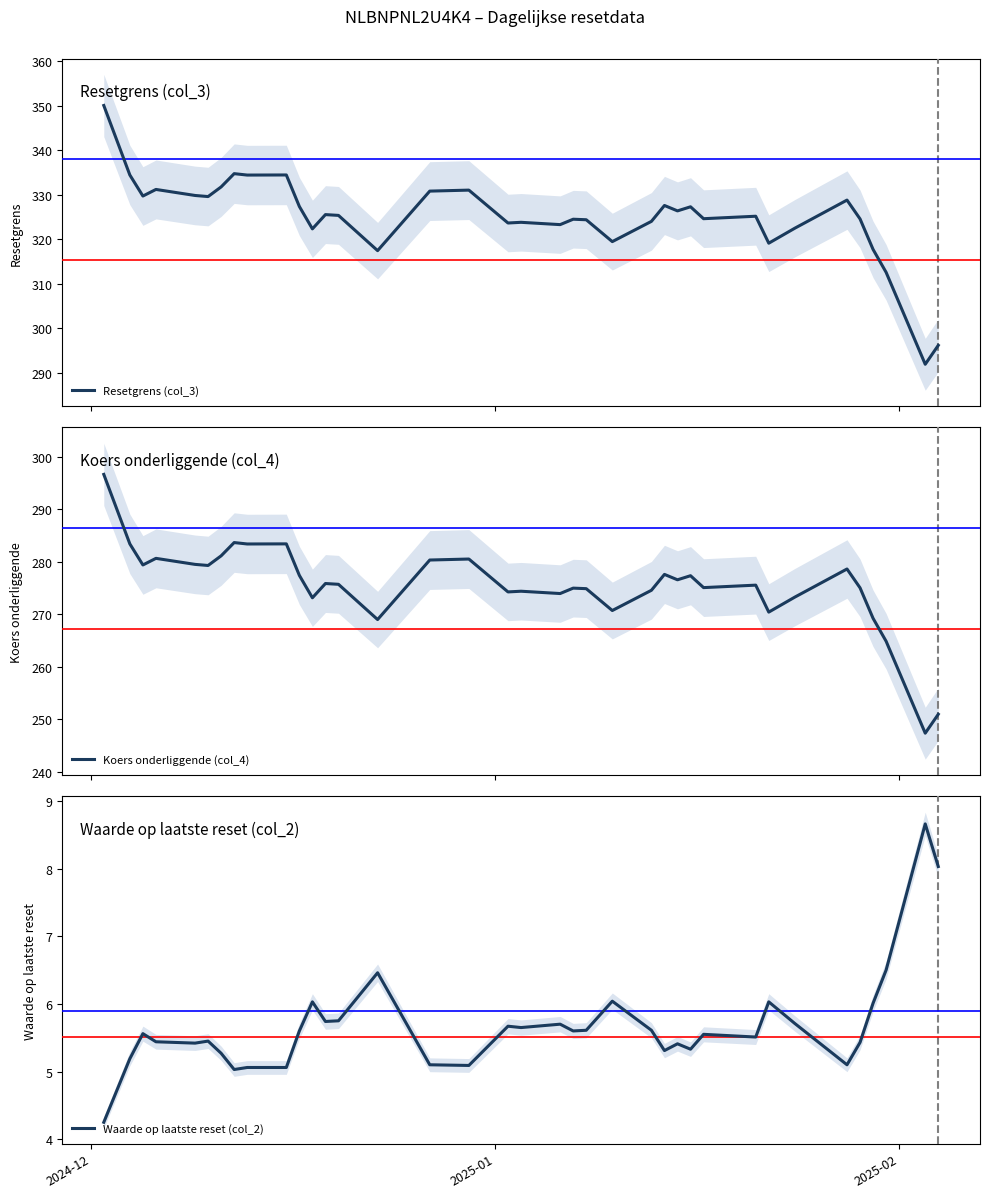

What is the highest value of the Resetgrens (col_3) series?

350.1